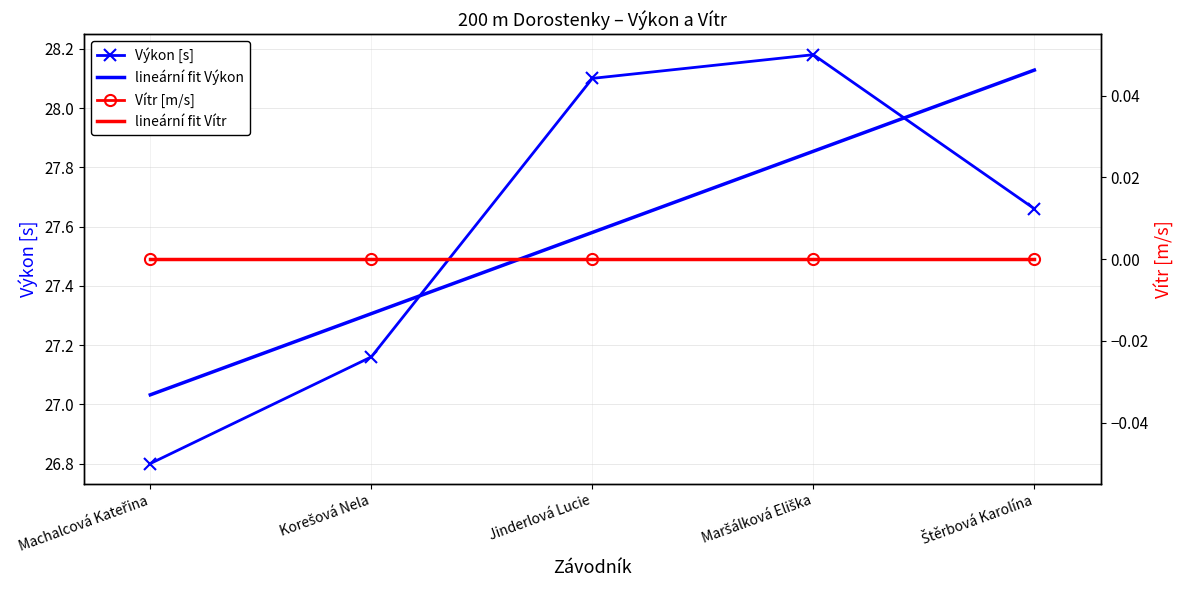

At which category does the data reach its first local peak?

Maršálková Eliška